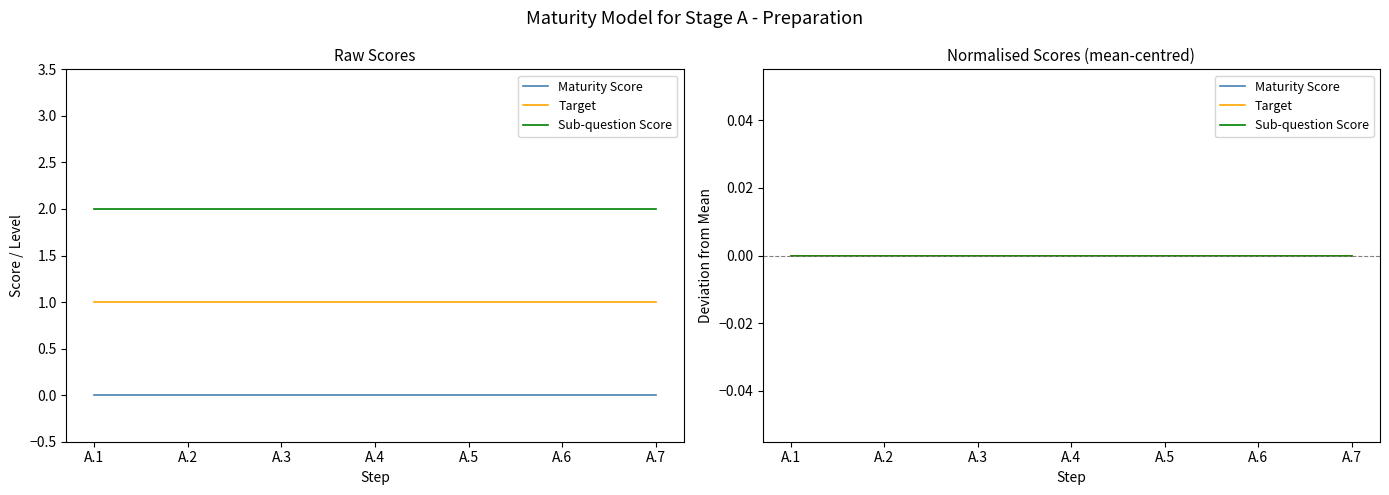

Read the Evidence Supplied value at A.2.

2